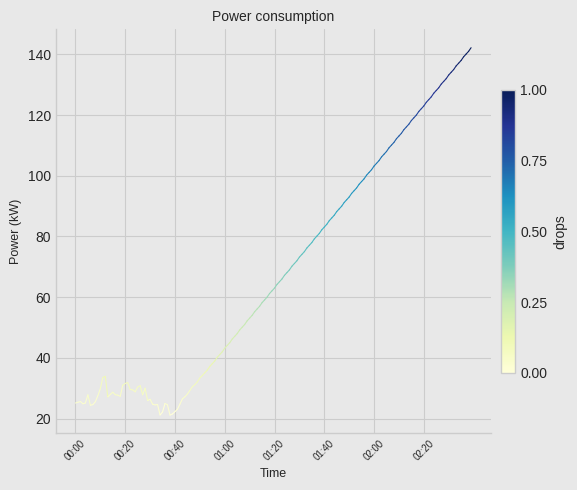

Is it true that the value at 00:00 is 6.2?

False